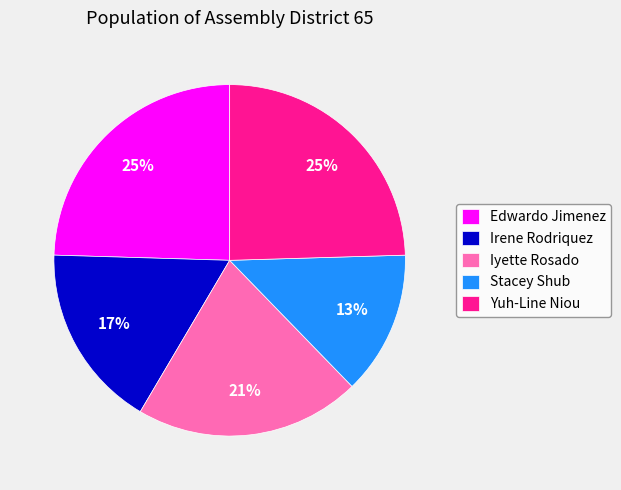

Is Edwardo Jimenez the majority of the pie?

No